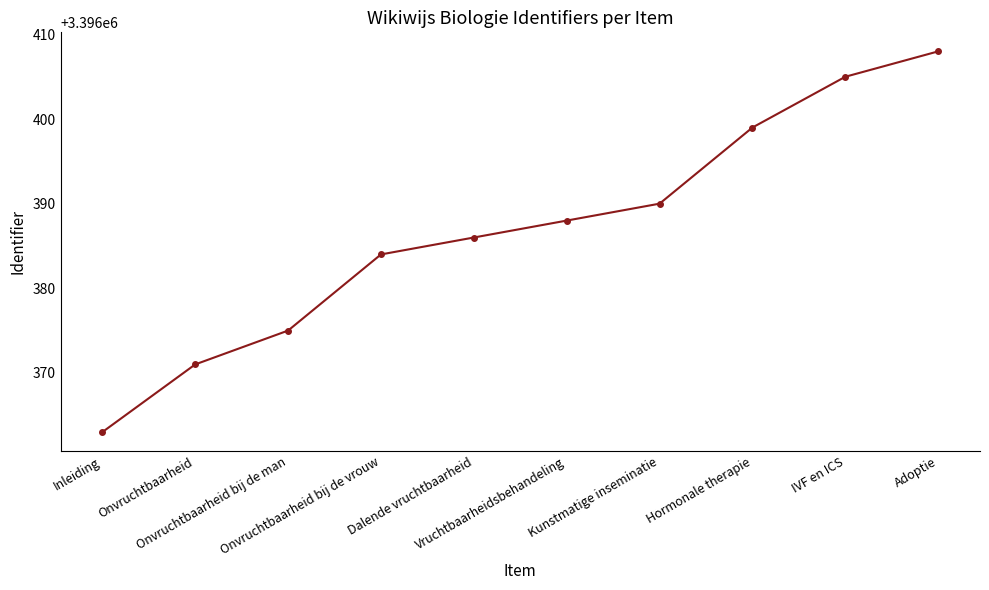

True or false: the data has more than 2 interior local peaks.

False